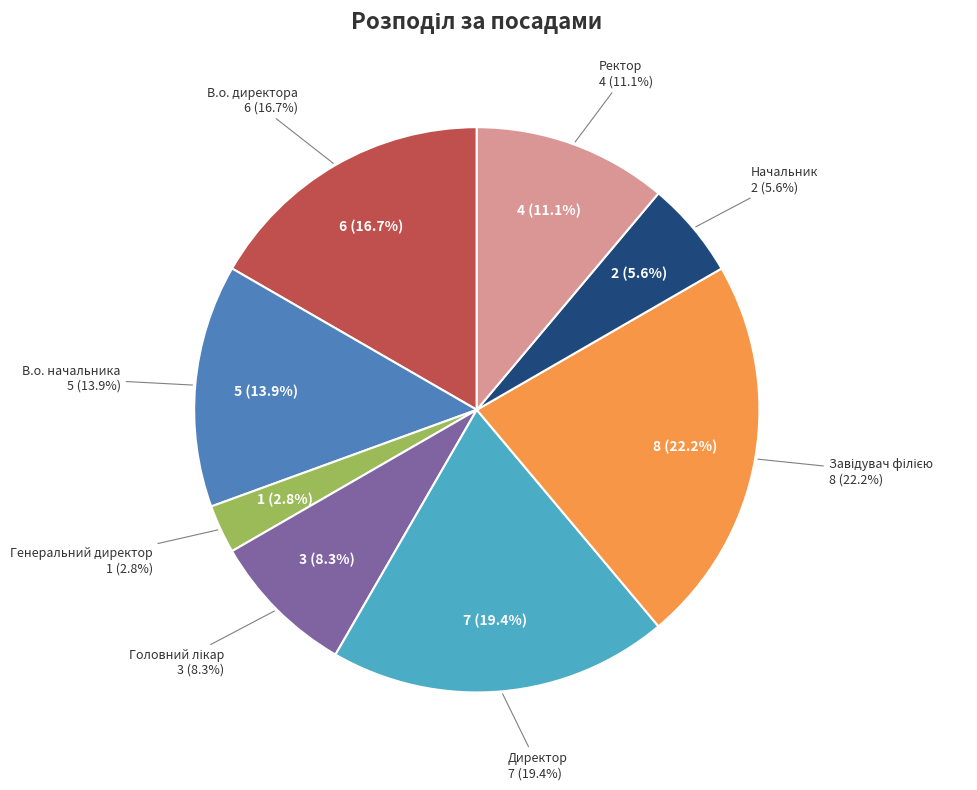

Is there any slice that represents more than half of the pie?

No